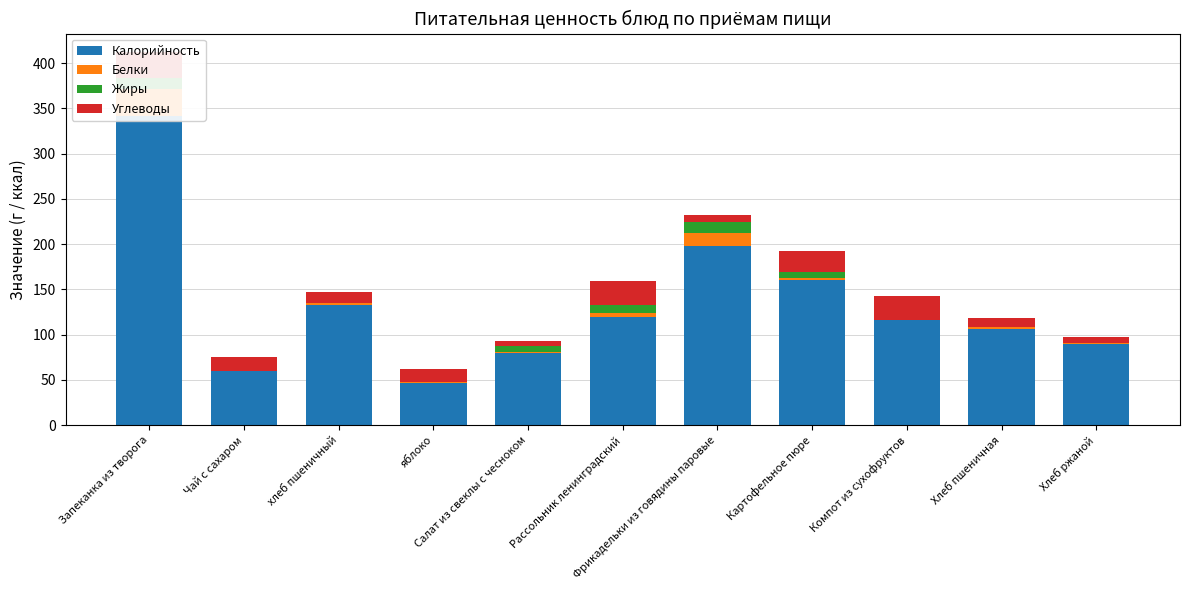

What is the sum of all Белки values?

56.5